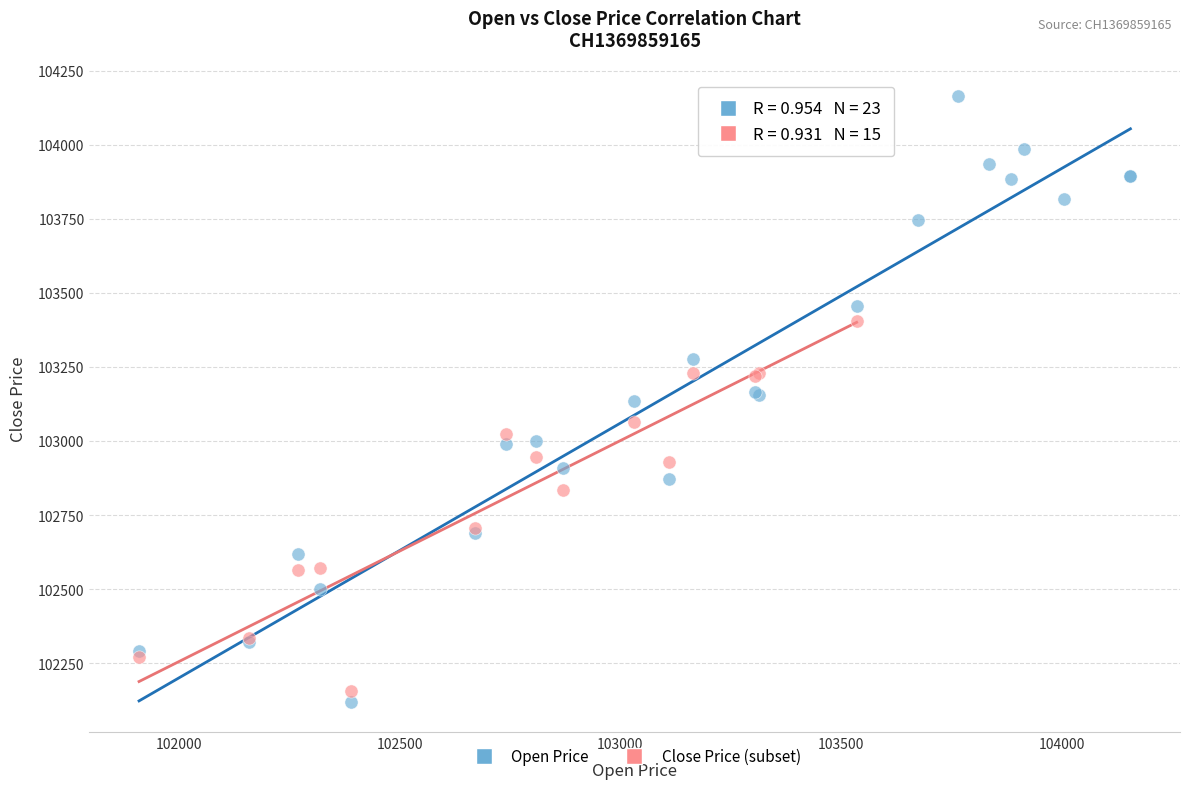

Which series has the widest spread of Y values?

Open Price